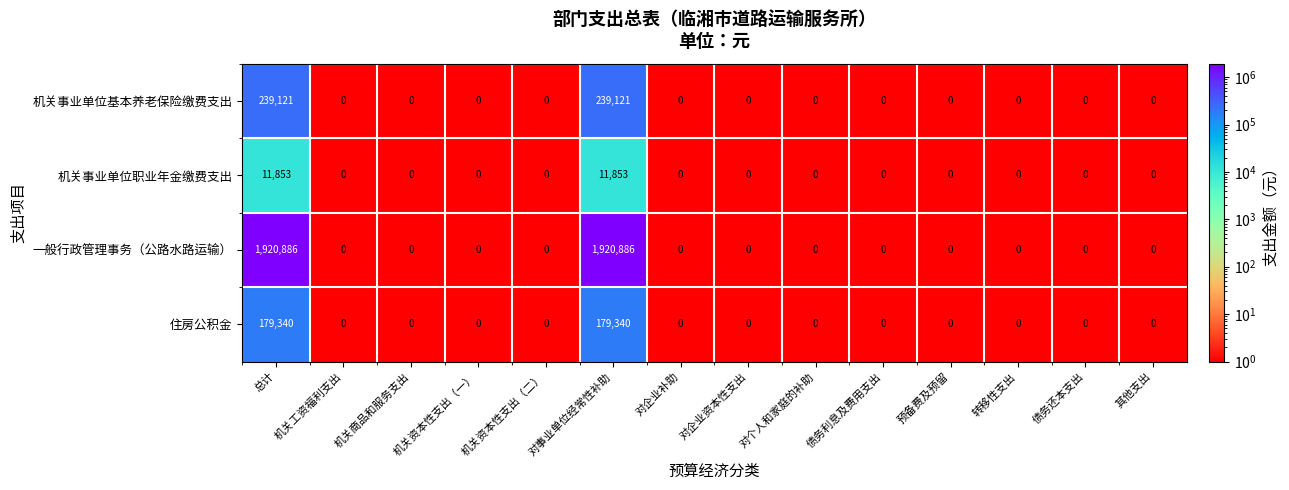

List the series in order of their peak value, lowest first.

机关事业单位职业年金缴费支出, 住房公积金, 机关事业单位基本养老保险缴费支出, 一般行政管理事务（公路水路运输）